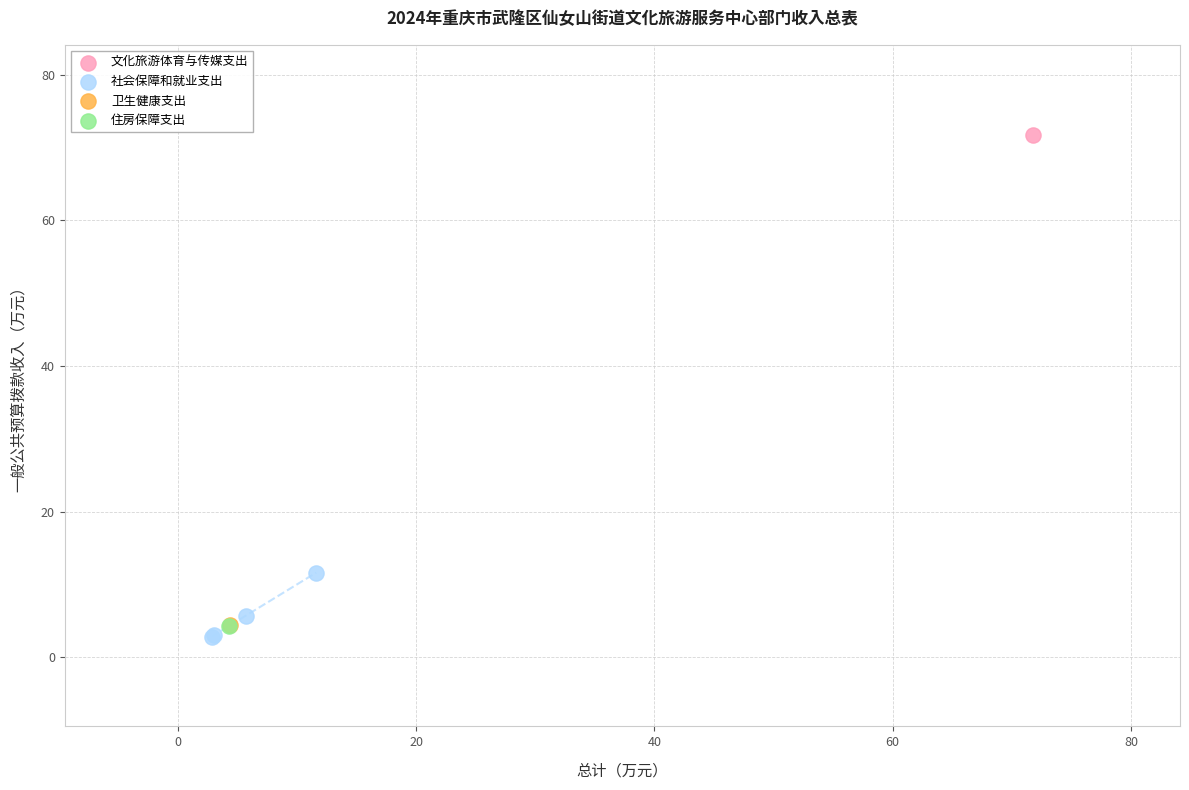

What are all the series names shown in the legend?

文化旅游体育与传媒支出, 社会保障和就业支出, 卫生健康支出, 住房保障支出